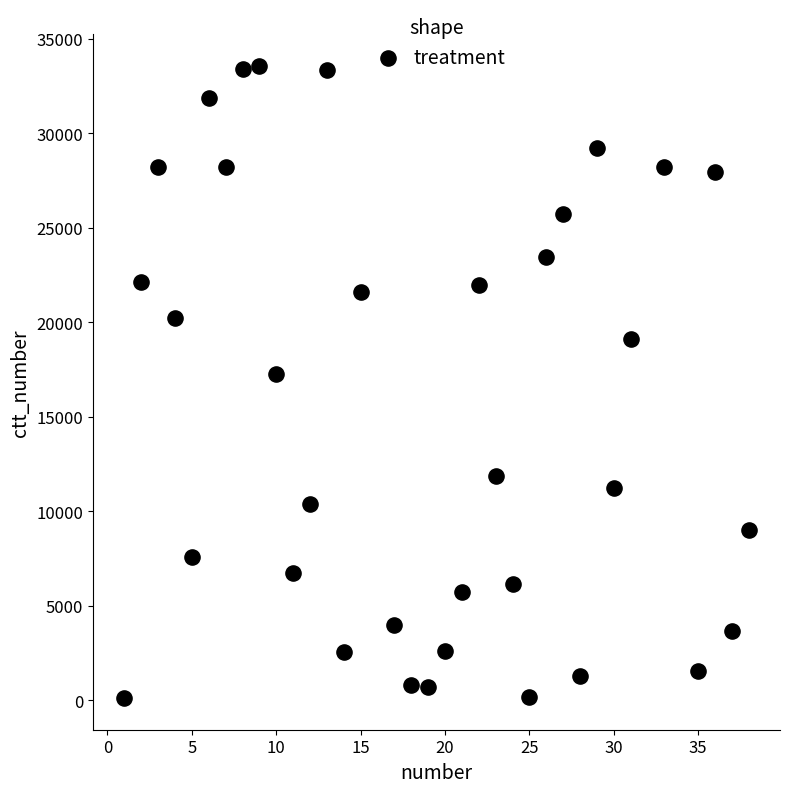

What Y value in the scatter plot is closest to 16846?

17273